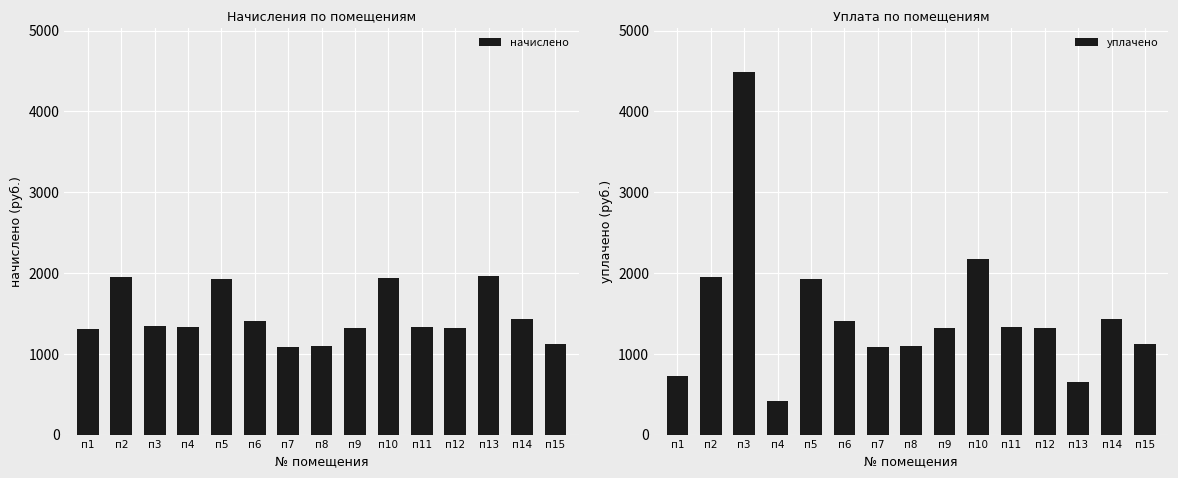

Does the chart contain any negative values?

No